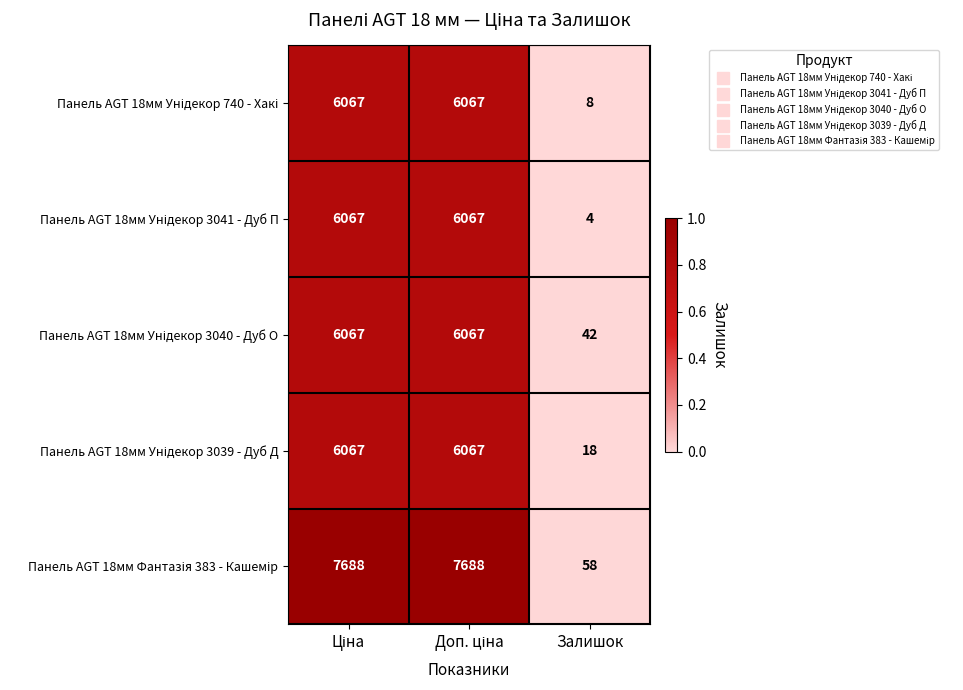

At which category does the chart reach its minimum across all series?

Залишок